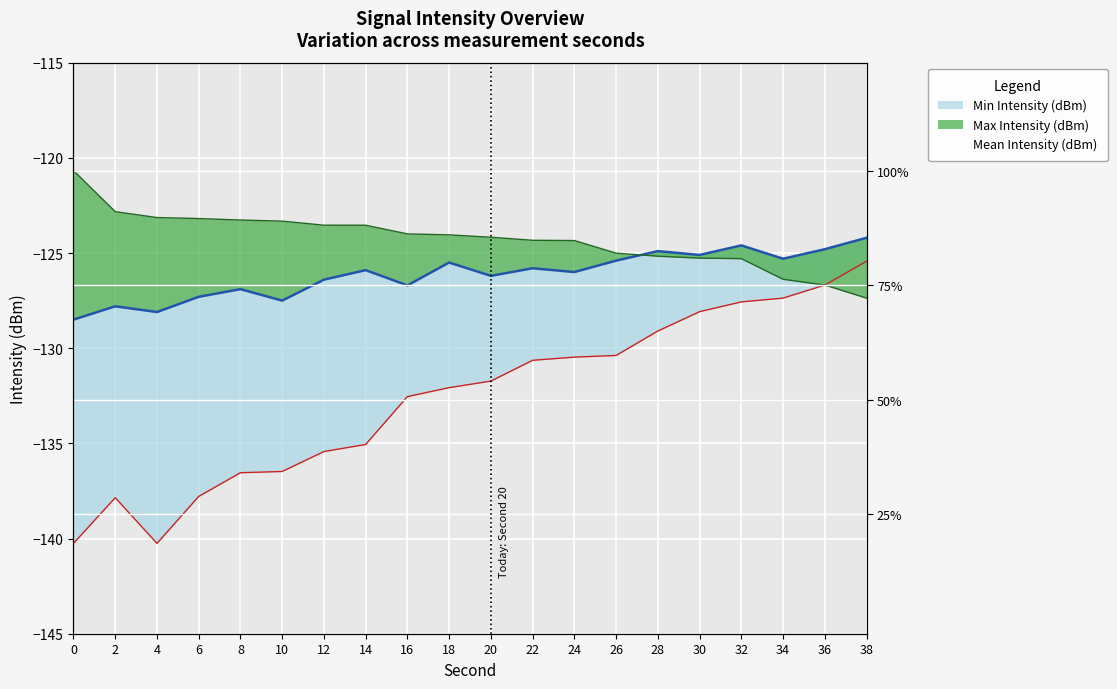

The Max Intensity (dBm) series shows -126.7 at 36. True or false?

True